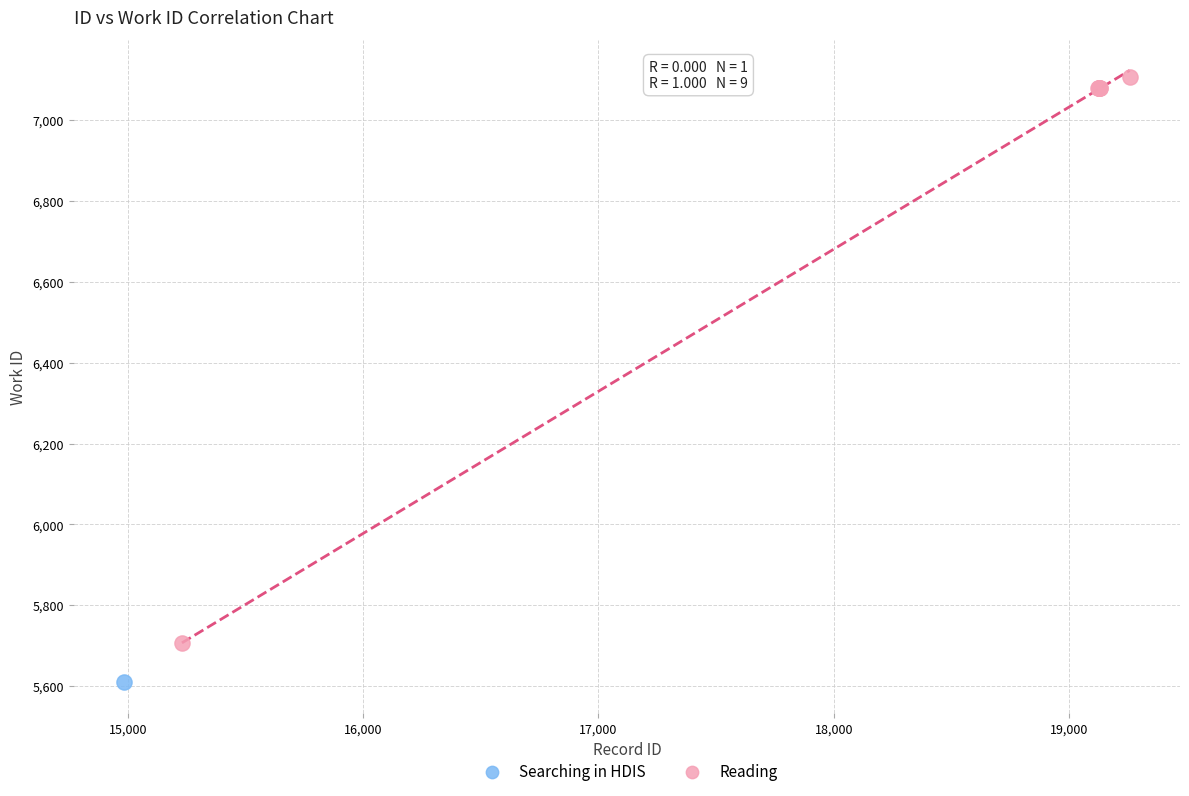

What are all the series names shown in the legend?

Searching in HDIS, Reading